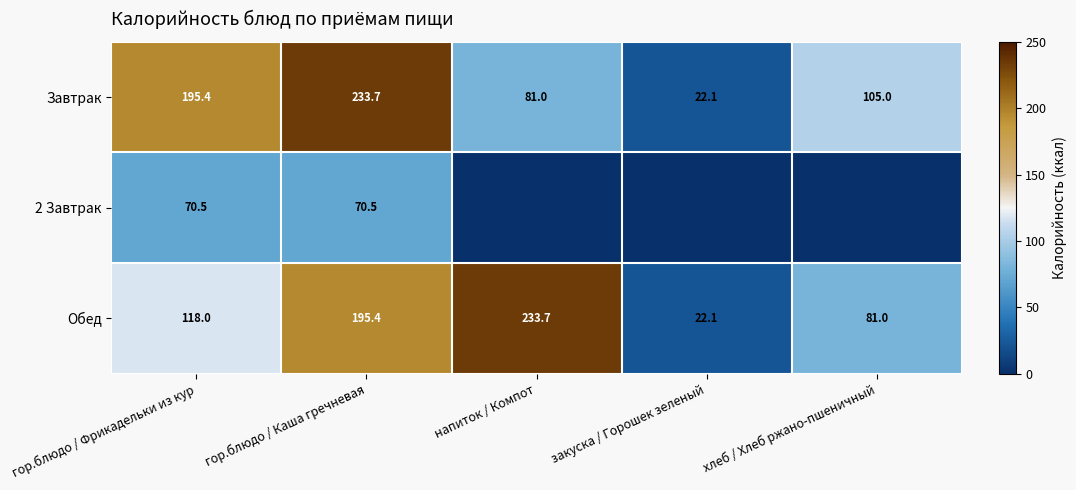

What is the maximum value for Завтрак?

233.7